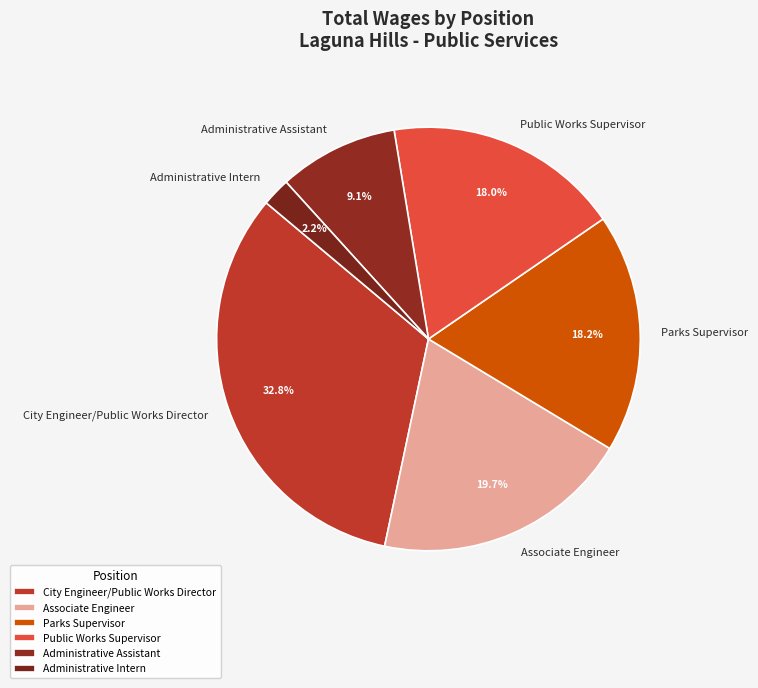

Which category has the smallest portion of the pie?

Administrative Intern